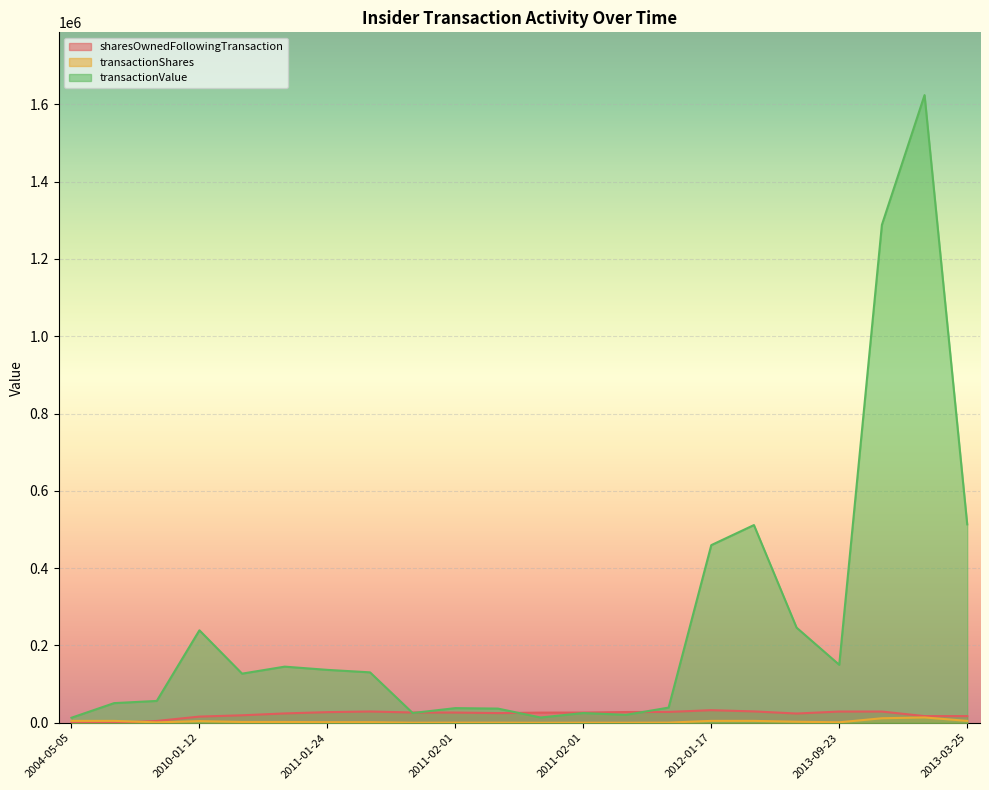

What is the value of the transactionShares point at the 13th from the left?

311